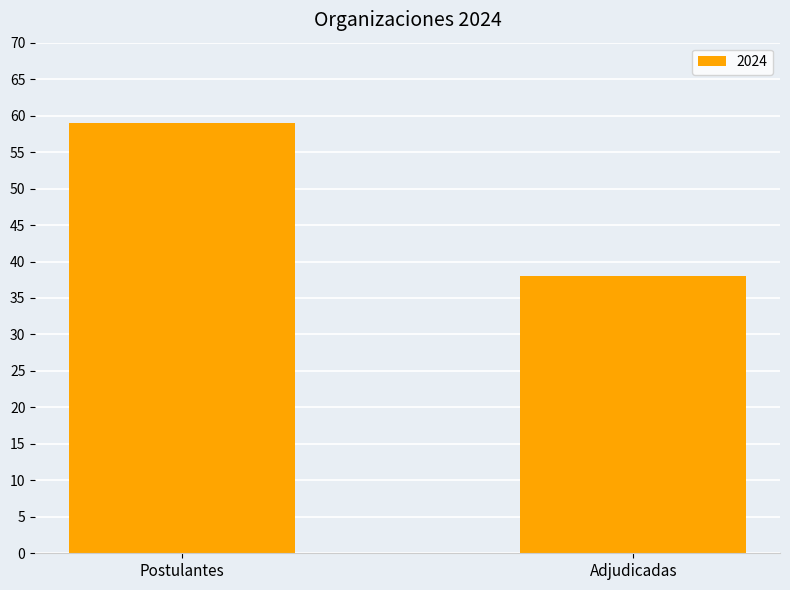

What is the sum of all values?

97